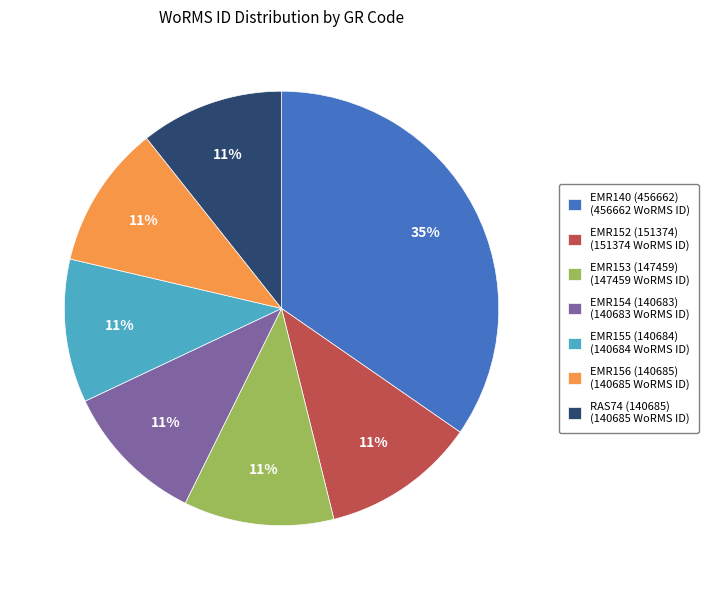

Which slice is the largest?

EMR140 (456662)